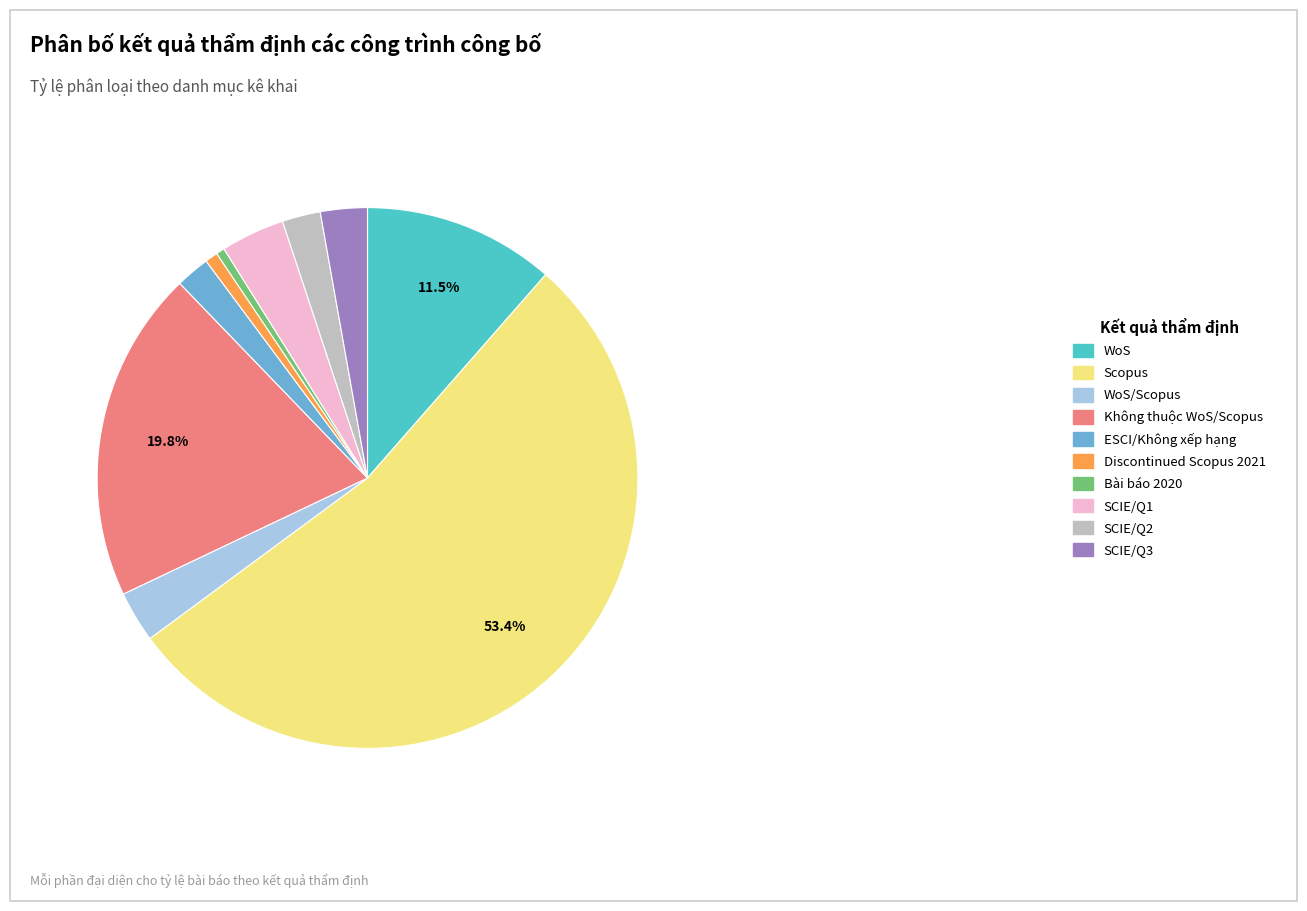

Is there a majority slice in this chart?

Yes